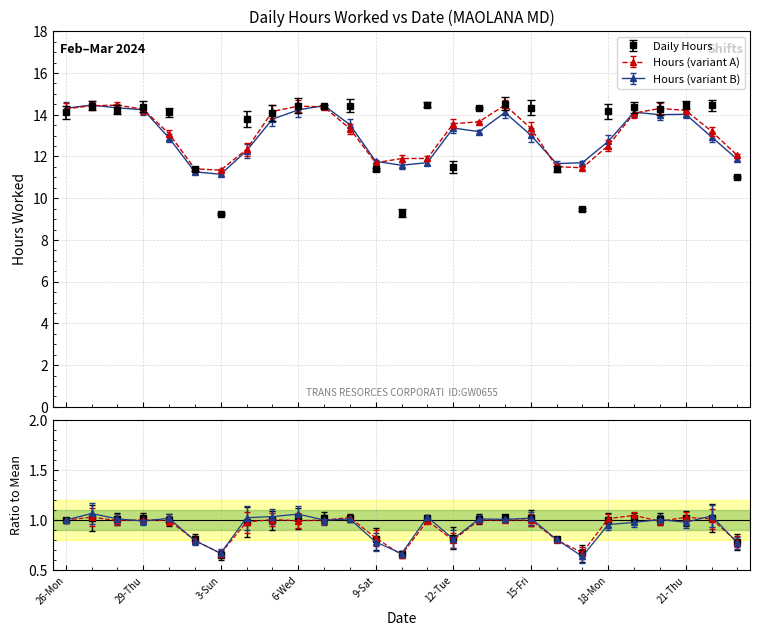

What is the label of the 15th point from the right?

9-Sat